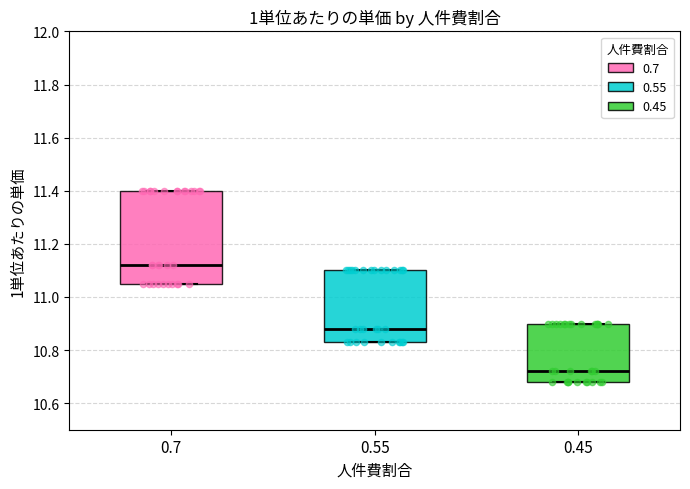

Reading left to right, transcribe this box plot: for each box, give where its median line is, the range the box spans, and where its two whiskers end, as read against the y-axis. The values are not printed on the chart, so give them approximately, as read against the axis.

0.7: median 11.12, box 11.06 to 11.40, whiskers 11.06 to 11.40
0.55: median 10.88, box 10.84 to 11.10, whiskers 10.84 to 11.10
0.45: median 10.72, box 10.68 to 10.90, whiskers 10.68 to 10.90